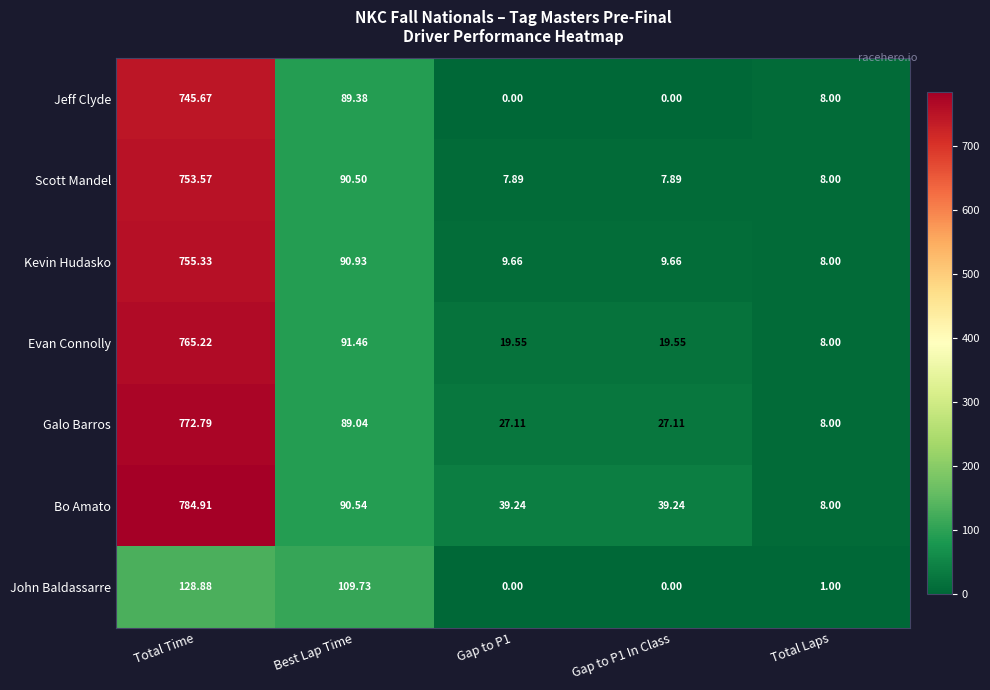

Which series has the largest total across all categories?

Bo Amato